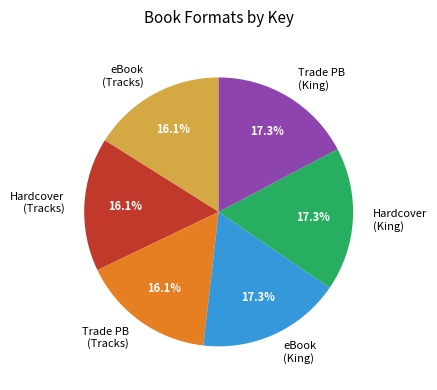

Does any single category account for the majority?

No